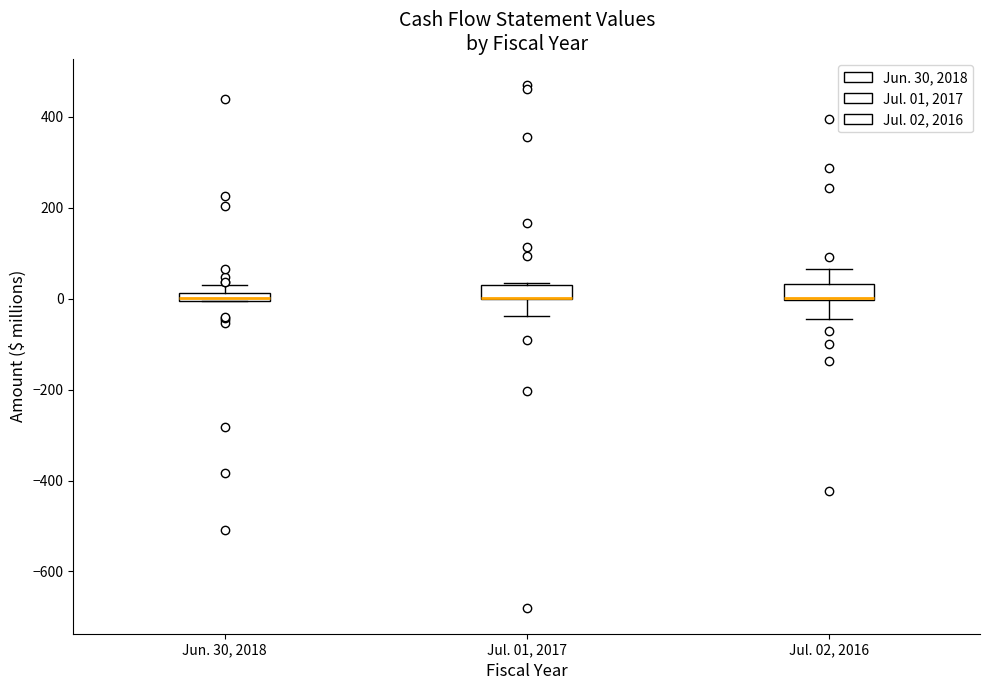

Where does the lower whisker of the box for Jul. 02, 2016 end on the y-axis? The values are not printed on the chart, so give them approximately, as read against the axis.

-40